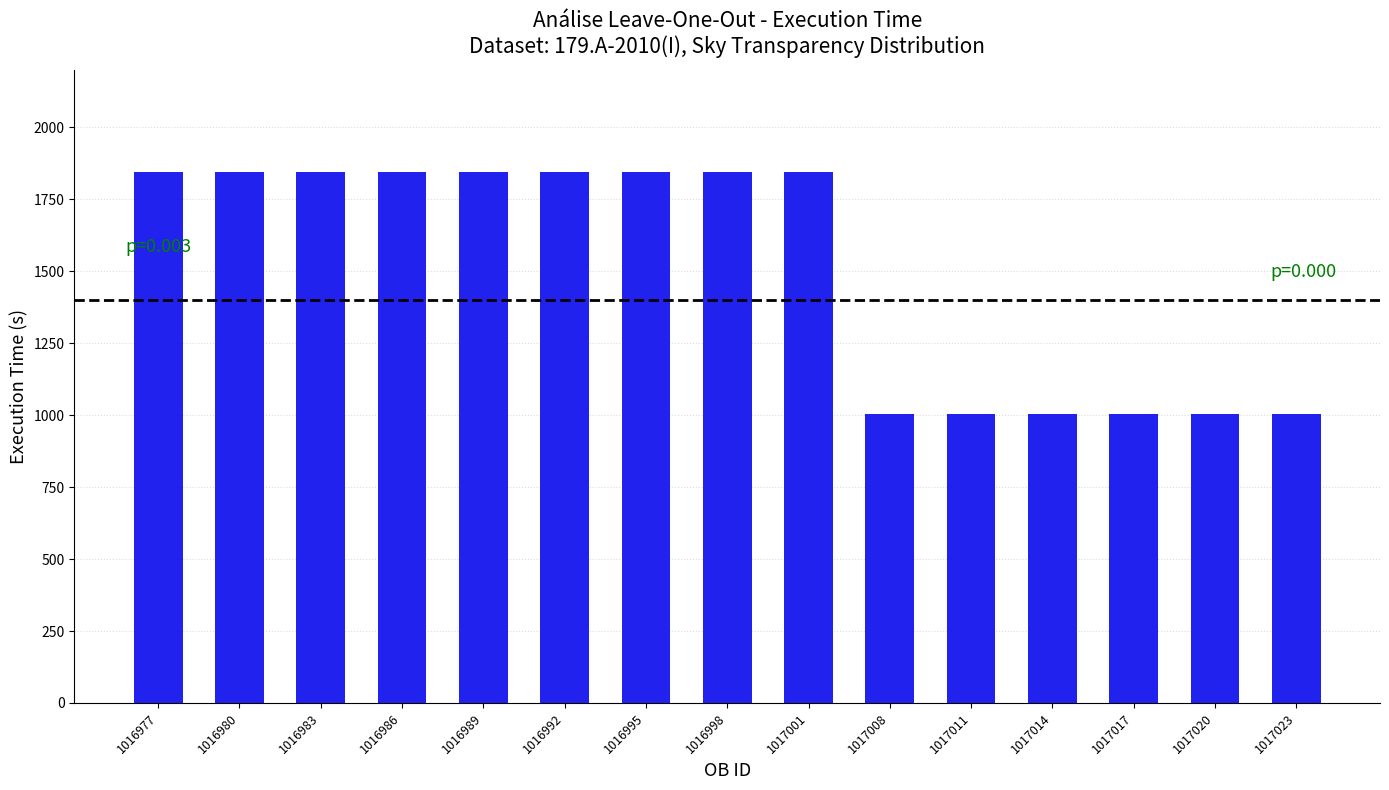

What is the difference between the maximum and second lowest values?

840